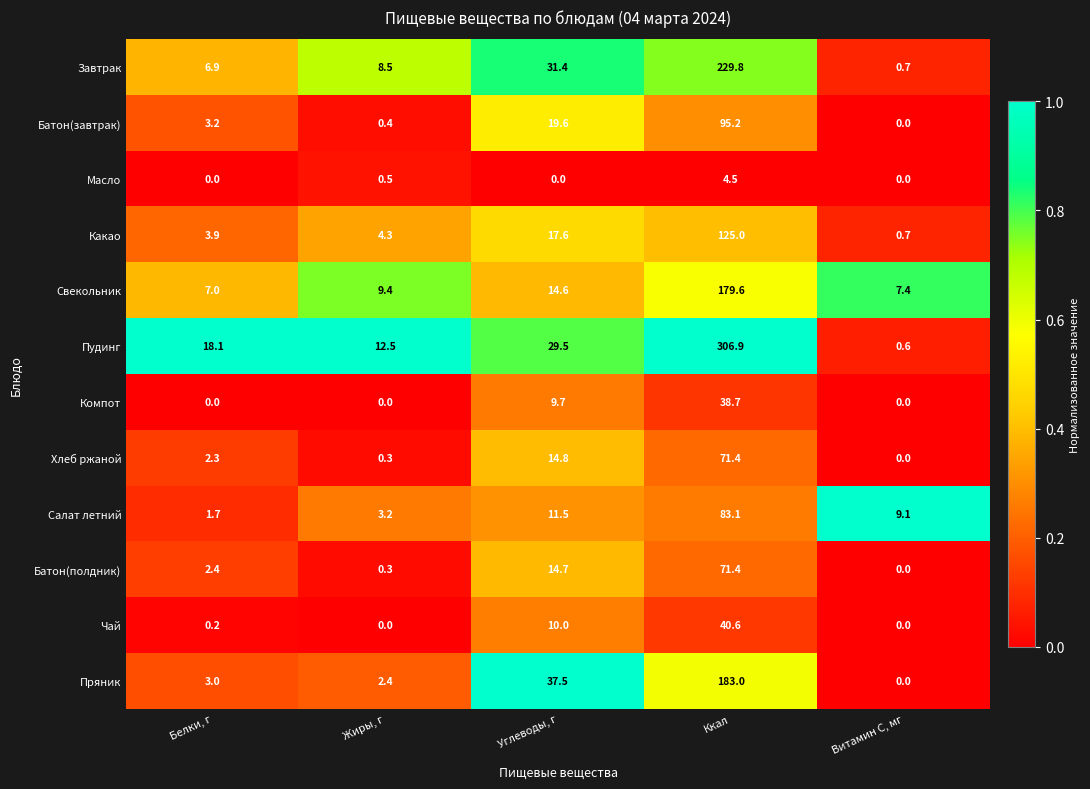

What value does the Какао series have at Белки, г?

3.9